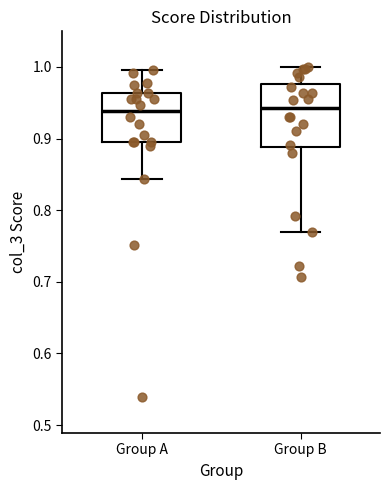

Comparing the boxes themselves (not the whiskers), which one is the tallest?

Group B